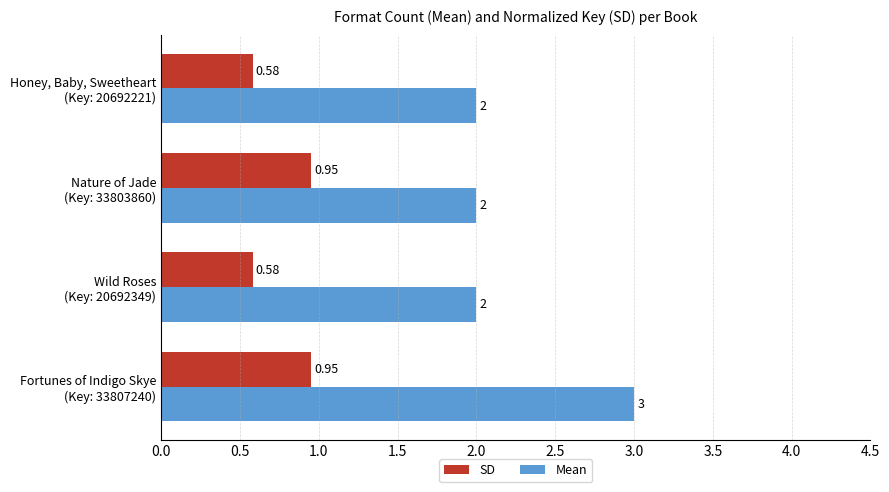

Which series has the largest range (max minus min)?

Mean